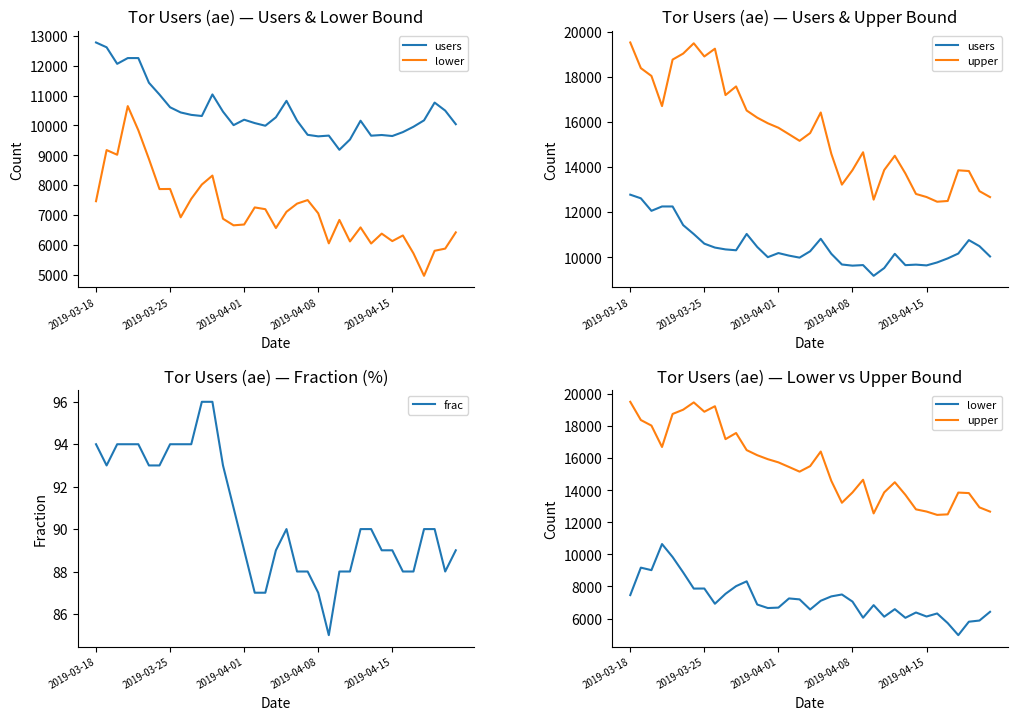

Rank the series by their average value, from lowest to highest.

frac, lower, users, upper